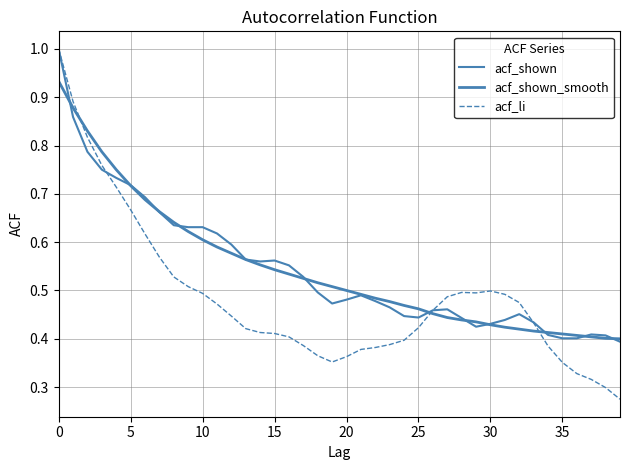

What is the label of the 11th point from the left?

10